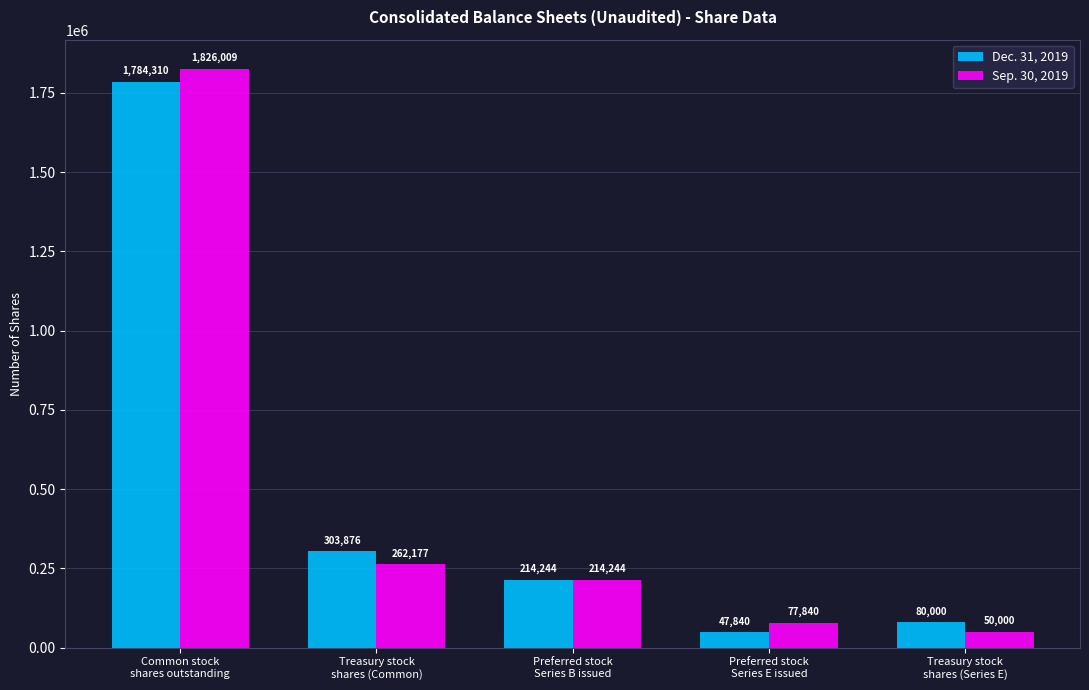

How many bars are there in each group?

2